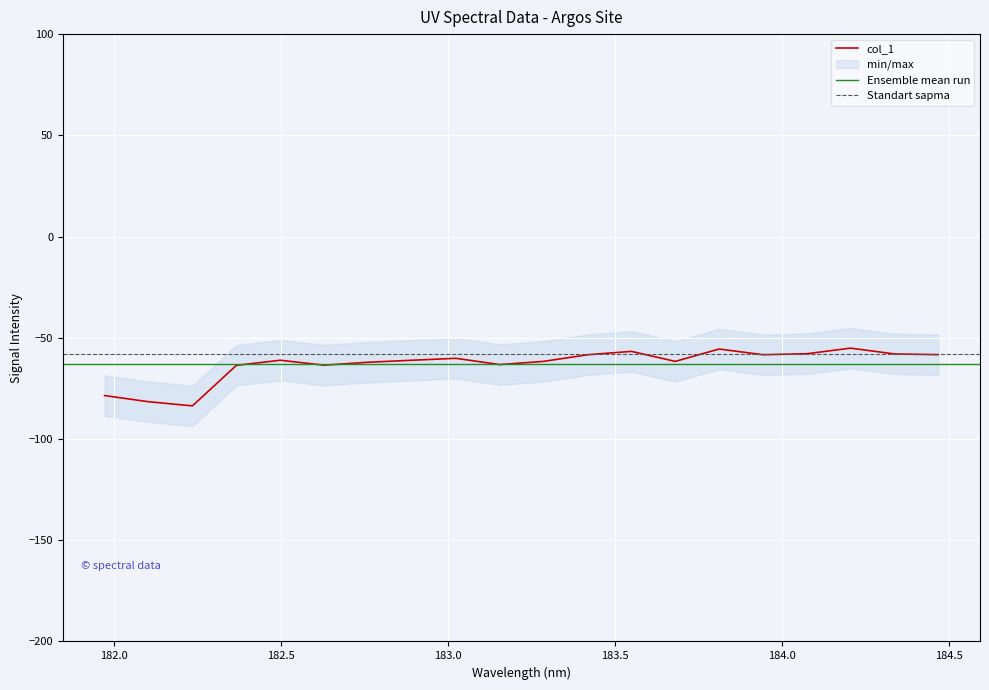

What value does the data have at 183.0238743082?

-60.1